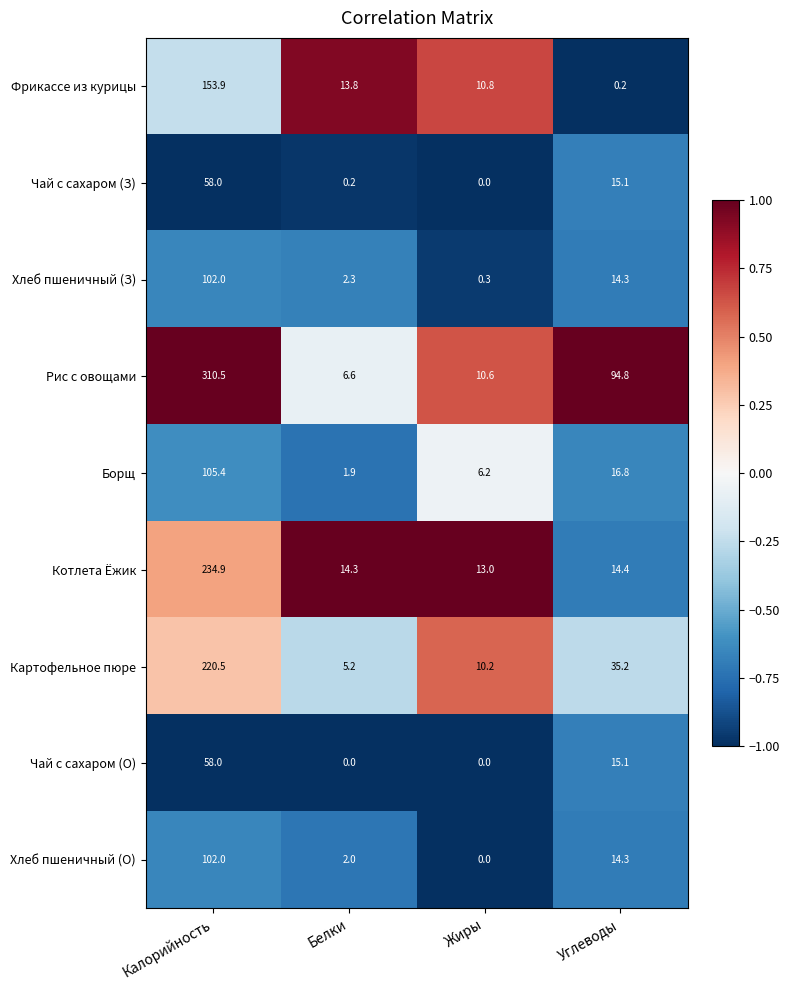

Which label corresponds to the largest value in the chart?

Калорийность